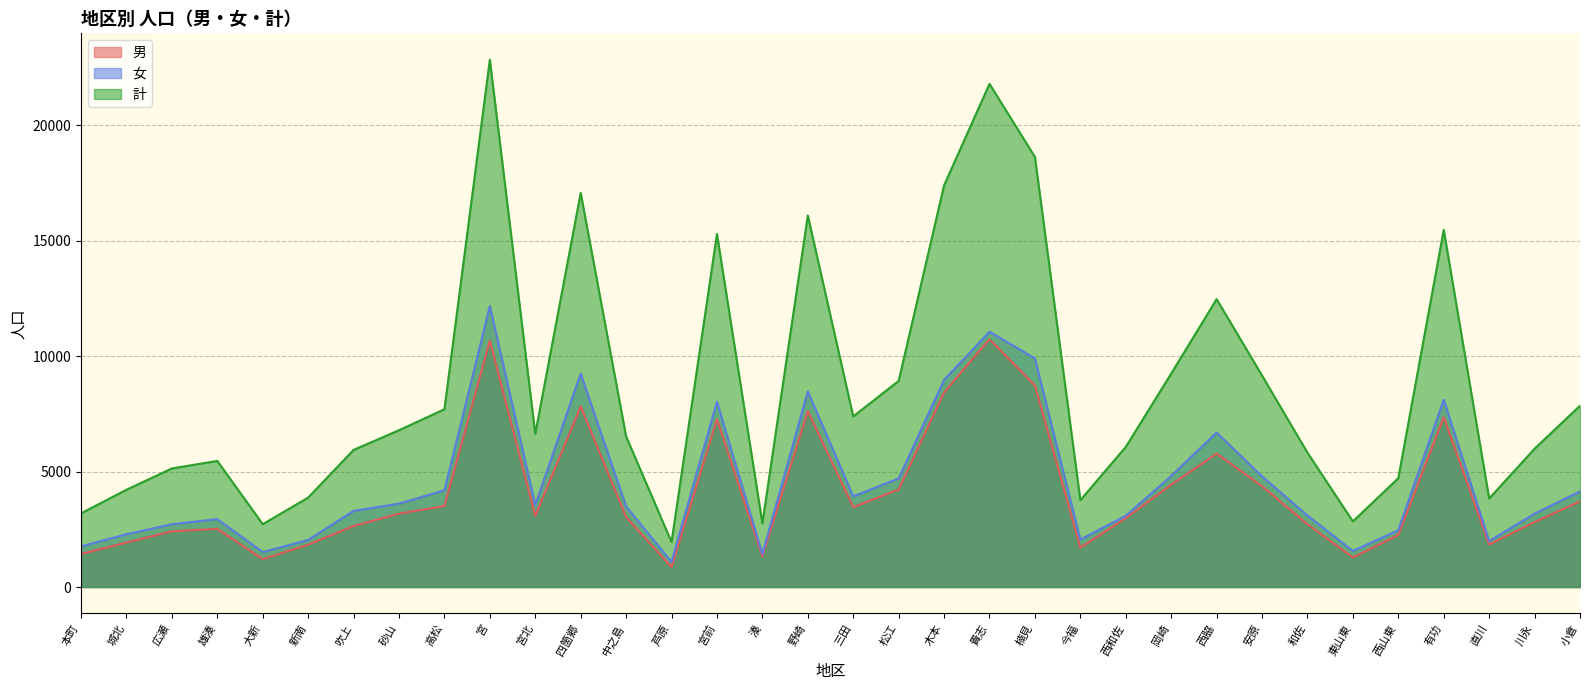

True or false: 女 has more than 1 interior local peaks.

True